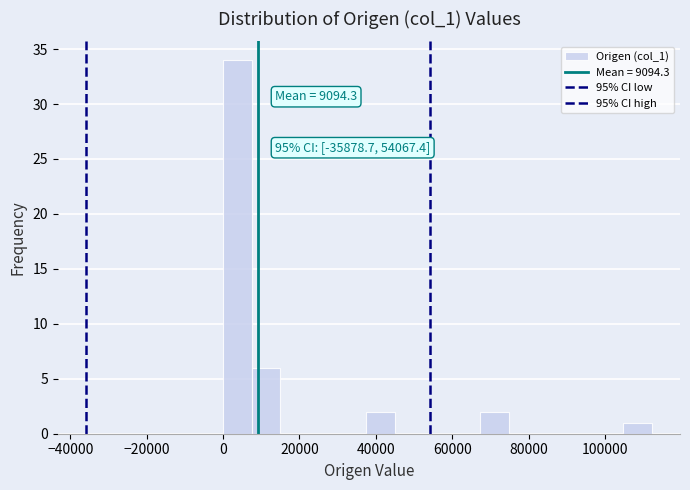

Read against the x-axis, roughly where is the centre of the tallest bar?

4000